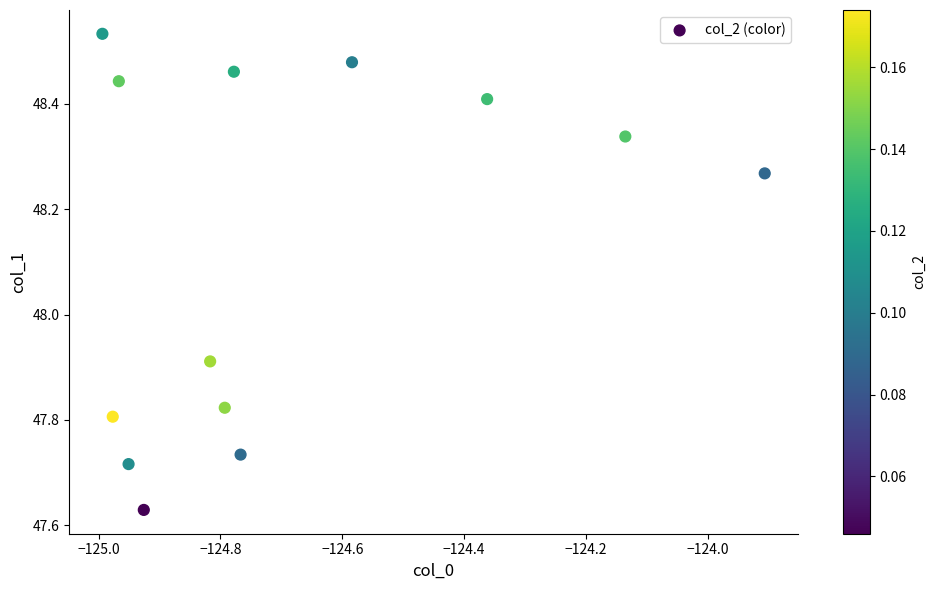

What is the range of X values (max minus min)?

1.1